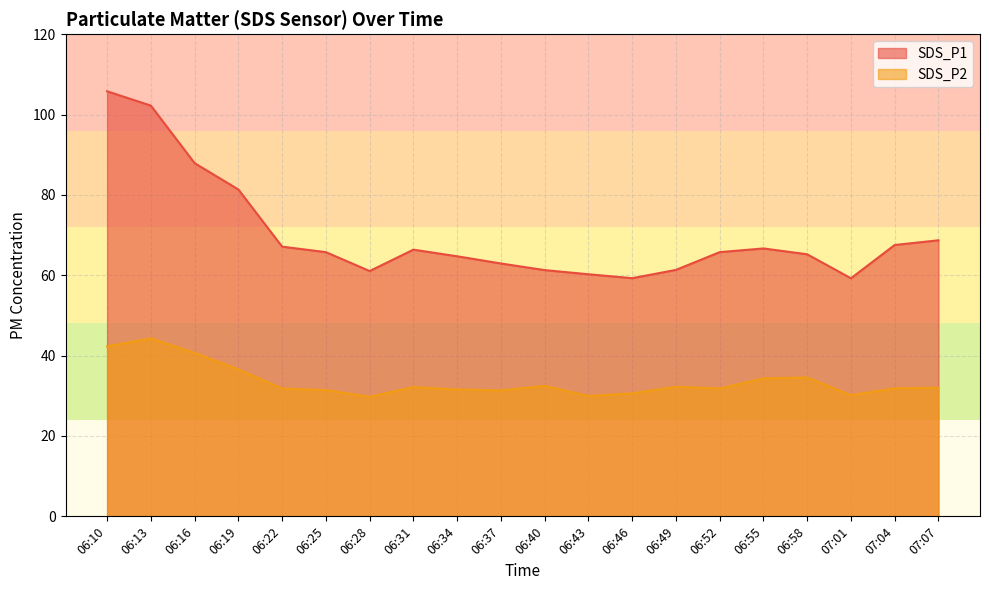

Where does the SDS_P2 series first go above 32?

06:10